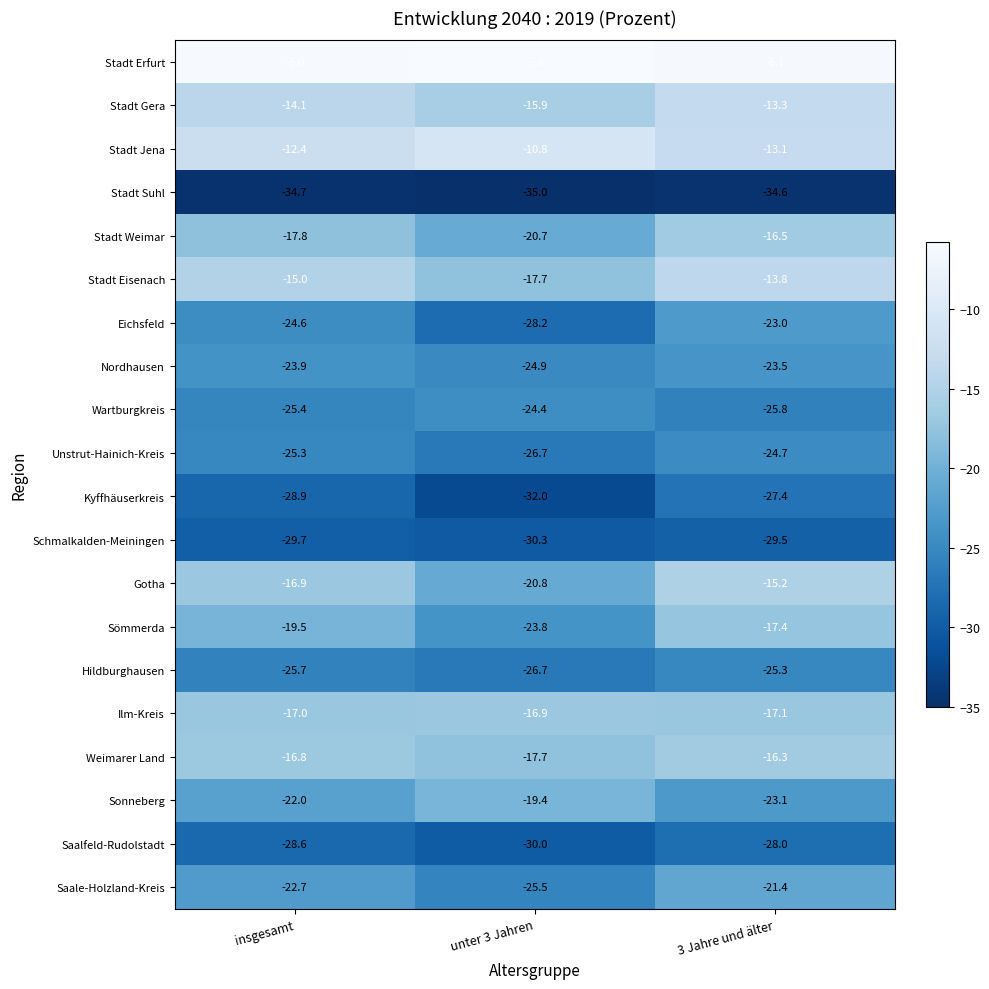

Rank the series by their maximum value, from lowest to highest.

Stadt Suhl, Schmalkalden-Meiningen, Saalfeld-Rudolstadt, Kyffhäuserkreis, Hildburghausen, Unstrut-Hainich-Kreis, Wartburgkreis, Nordhausen, Eichsfeld, Saale-Holzland-Kreis, Sonneberg, Sömmerda, Ilm-Kreis, Stadt Weimar, Weimarer Land, Gotha, Stadt Eisenach, Stadt Gera, Stadt Jena, Stadt Erfurt